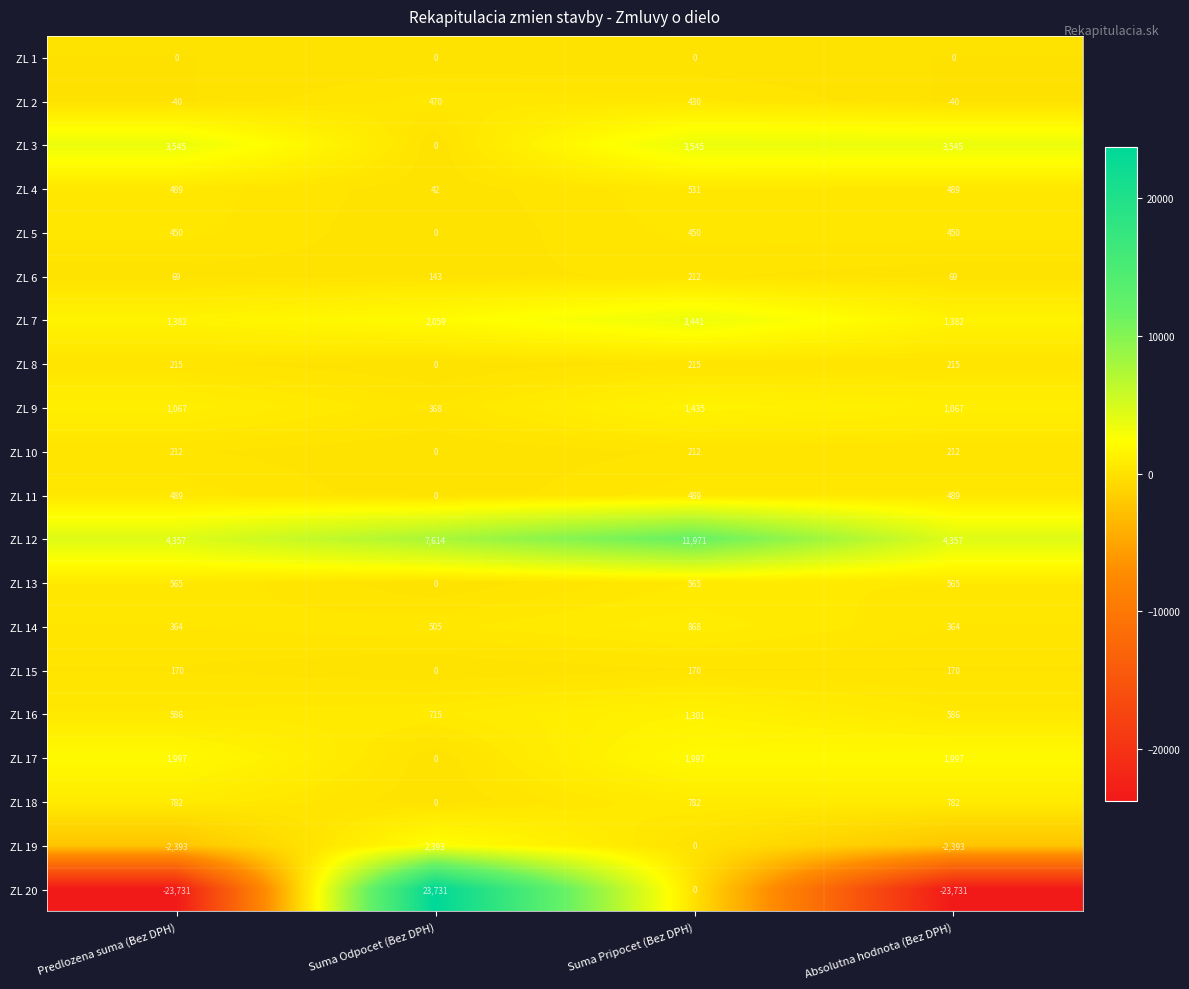

What is the total value across all series at Predlozena suma (Bez DPH)?

-9425